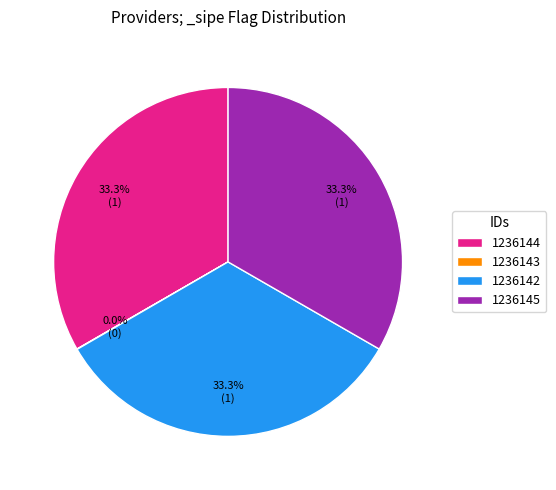

To the nearest percent, what is the average slice percentage?

25%